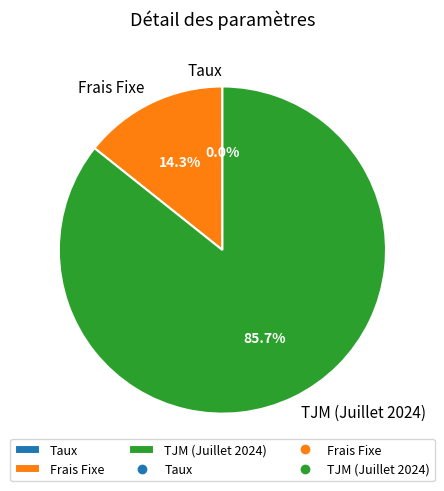

Which has a higher value, Frais Fixe or TJM (Juillet 2024)?

TJM (Juillet 2024)